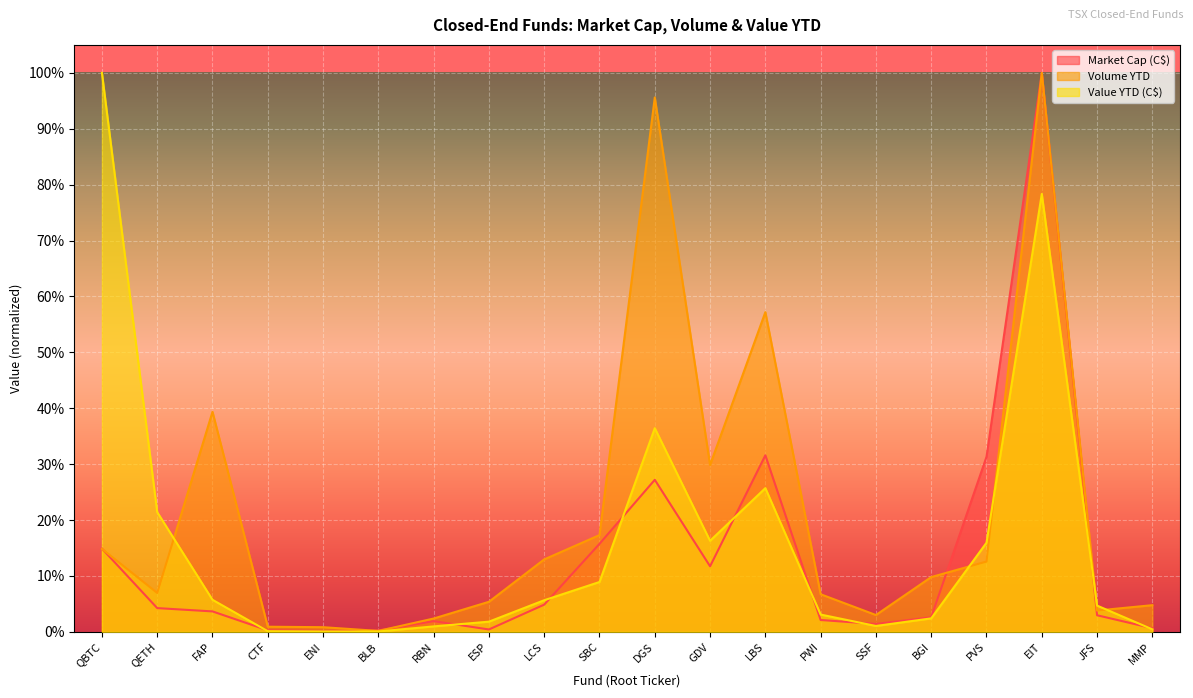

Which series ends up on top after the final intersection of Market Cap (C$) and Value YTD (C$)?

Market Cap (C$)